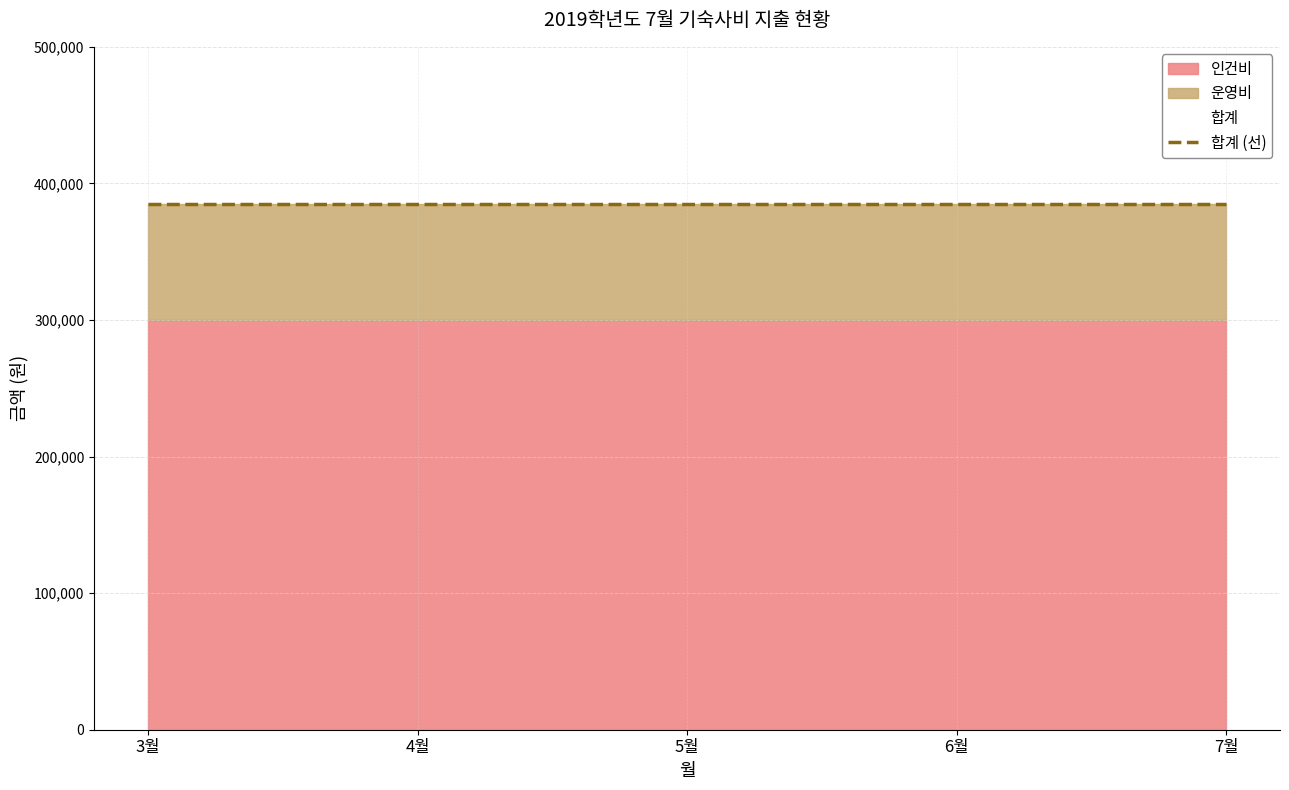

What value does the 인건비 series have at 4월?

300000